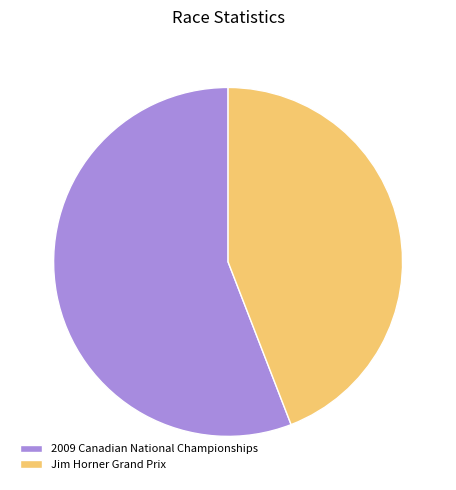

The Jim Horner Grand Prix slice represents 44% of the pie. True or false?

True